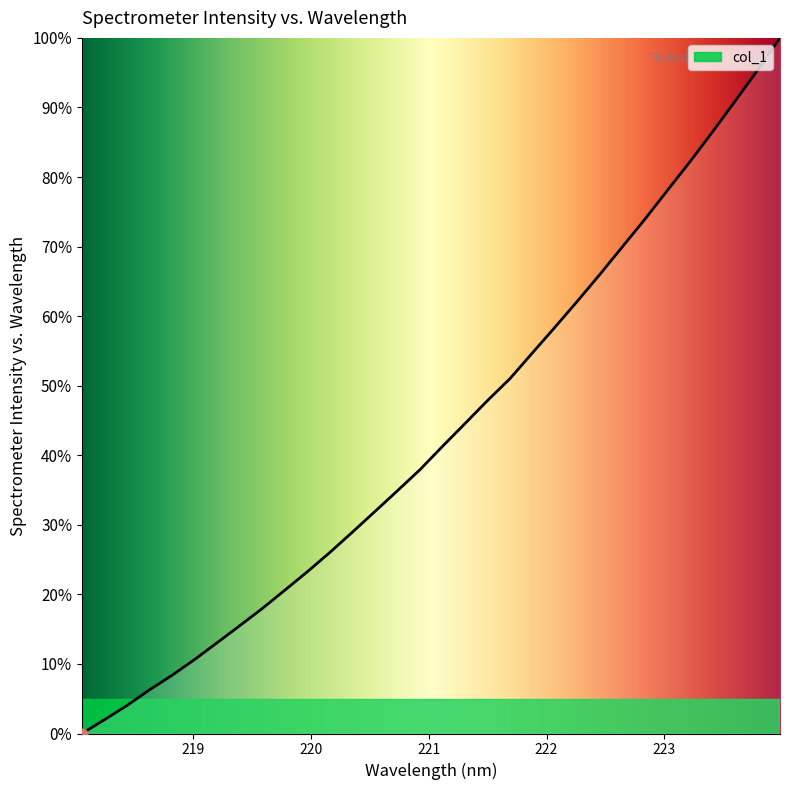

What is the maximum value shown in the chart?

100.0